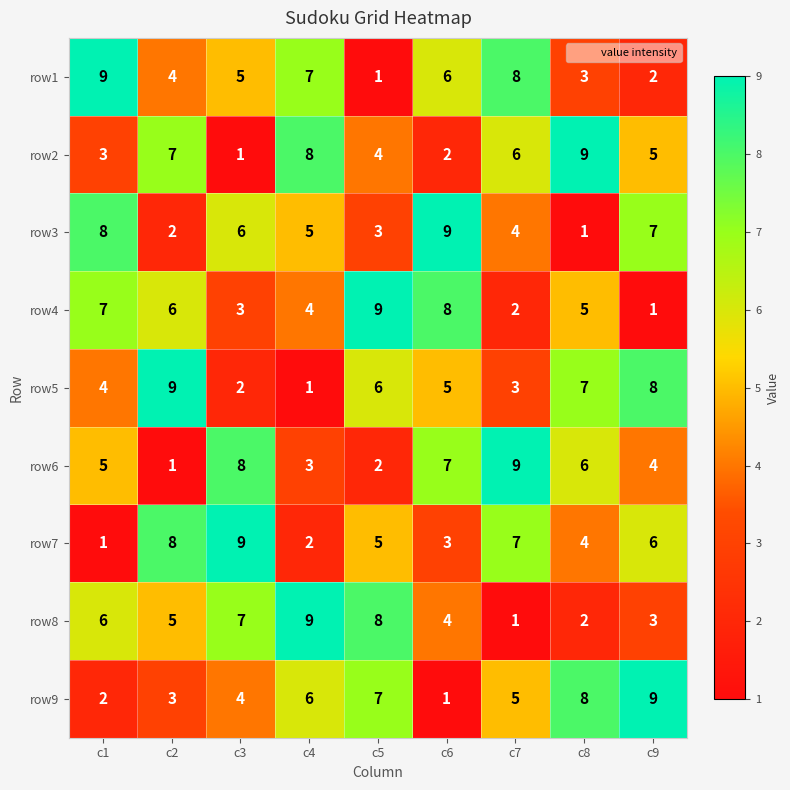

How many categories are shown in the chart?

9